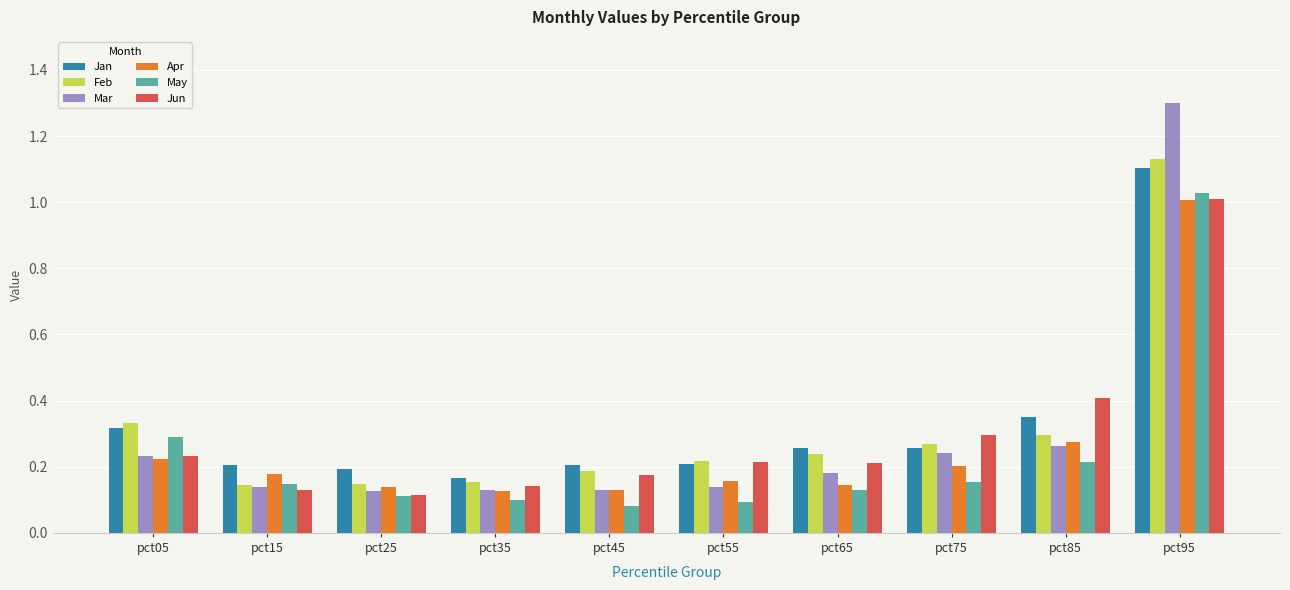

Between pct05 and pct65, which series saw the biggest shift?

May